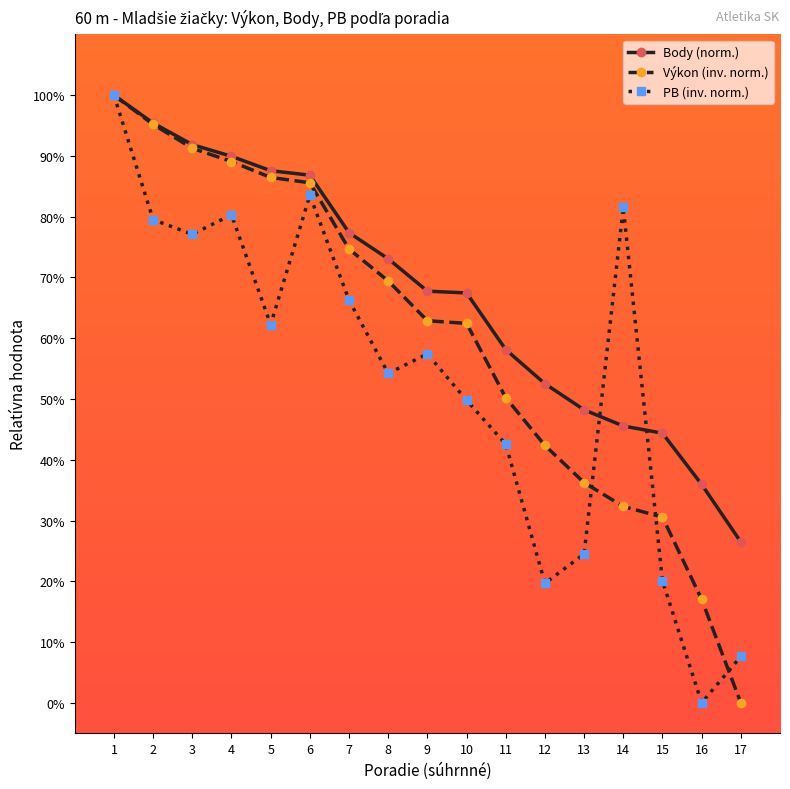

What is the value of the Výkon (inv. norm.) point at the 12th from the left?

42.4